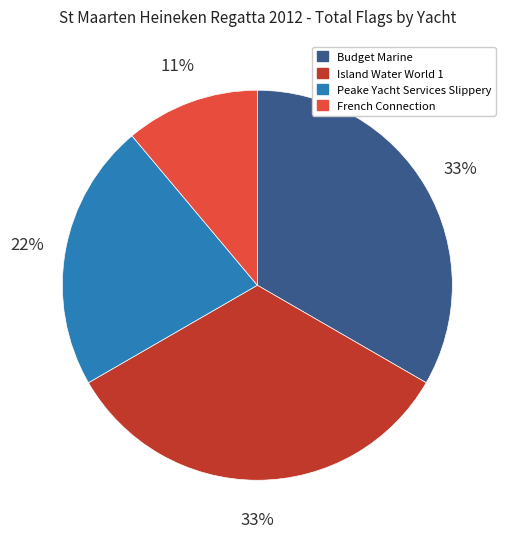

True or false: French Connection accounts for 11% of the total.

True